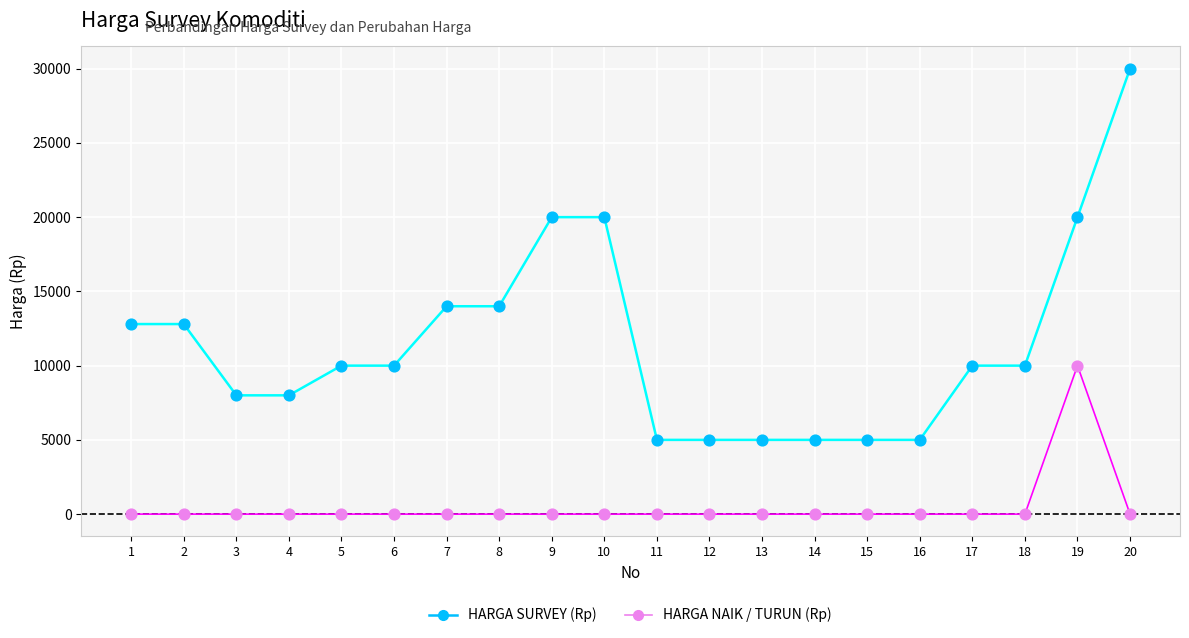

What are all the series names shown in the legend?

HARGA SURVEY (Rp), HARGA NAIK / TURUN (Rp)